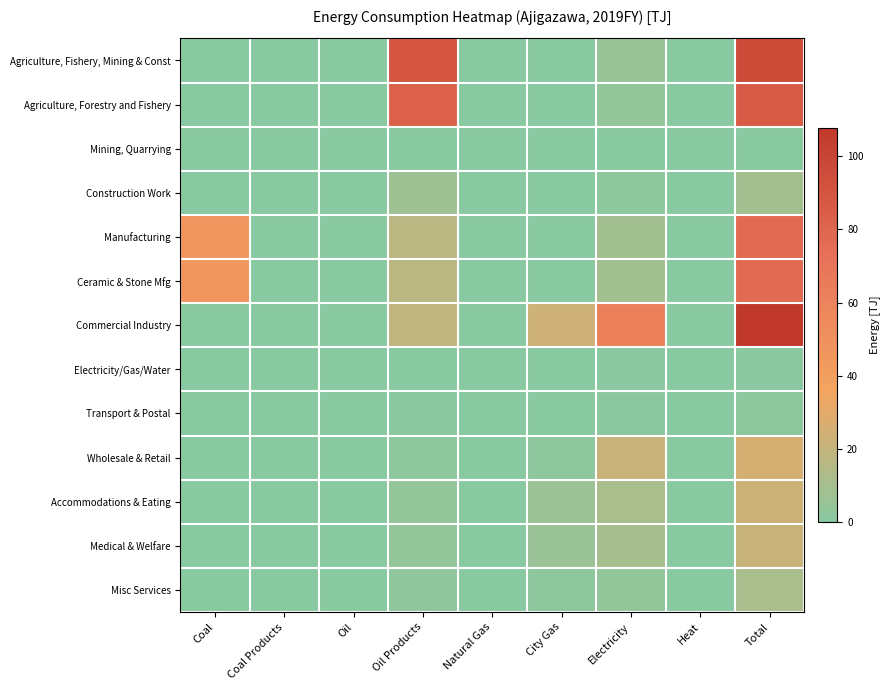

What is the total value across all series at Electricity?

140.4